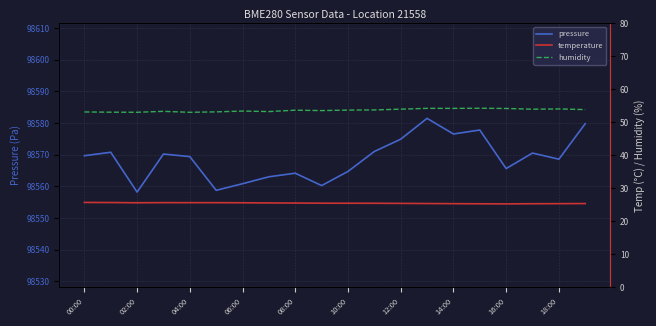

What is the greatest value displayed?

98581.5